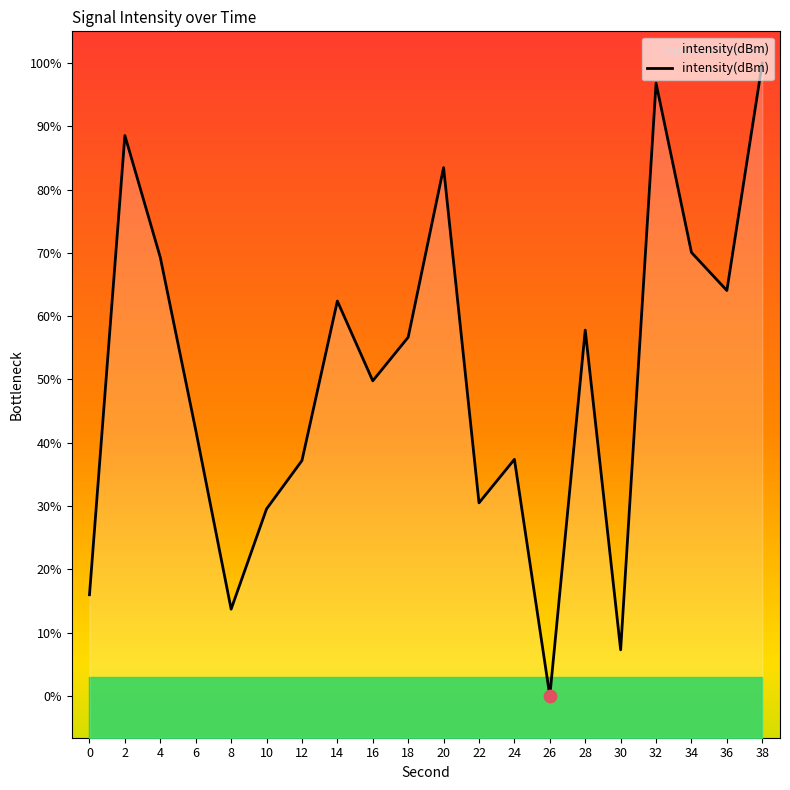

What is the change in value from 2 to 26?

-13.4